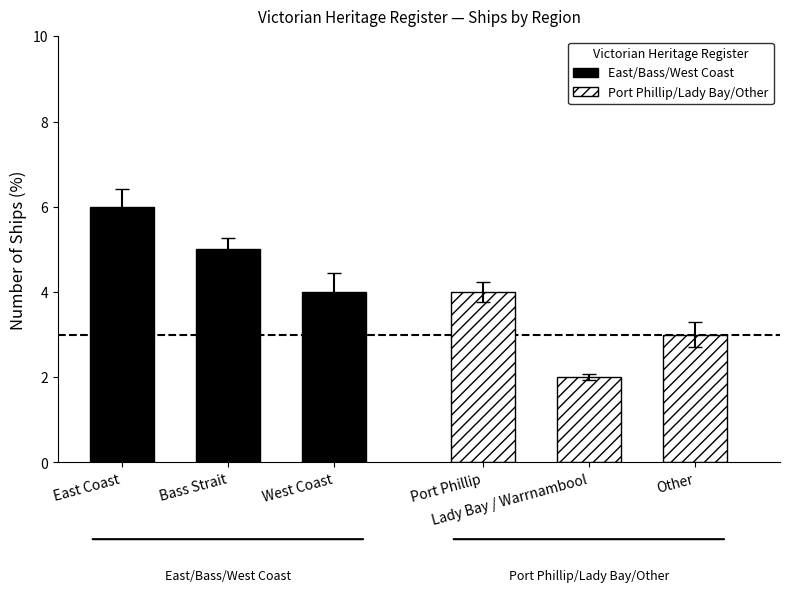

Is it true that East/Bass/West Coast equals 1 at East Coast?

False